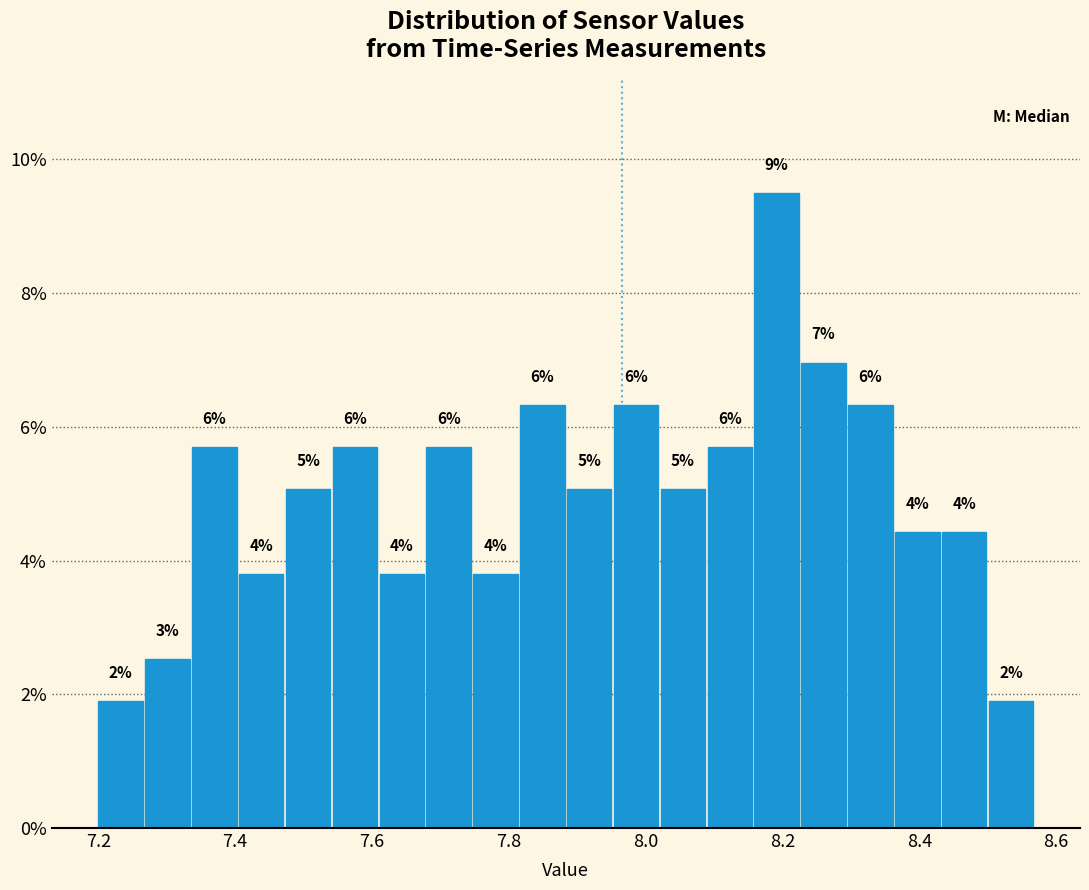

Around what value on the x-axis is the tallest bar? Give the approximate position of its centre, as read against the axis.

8.20